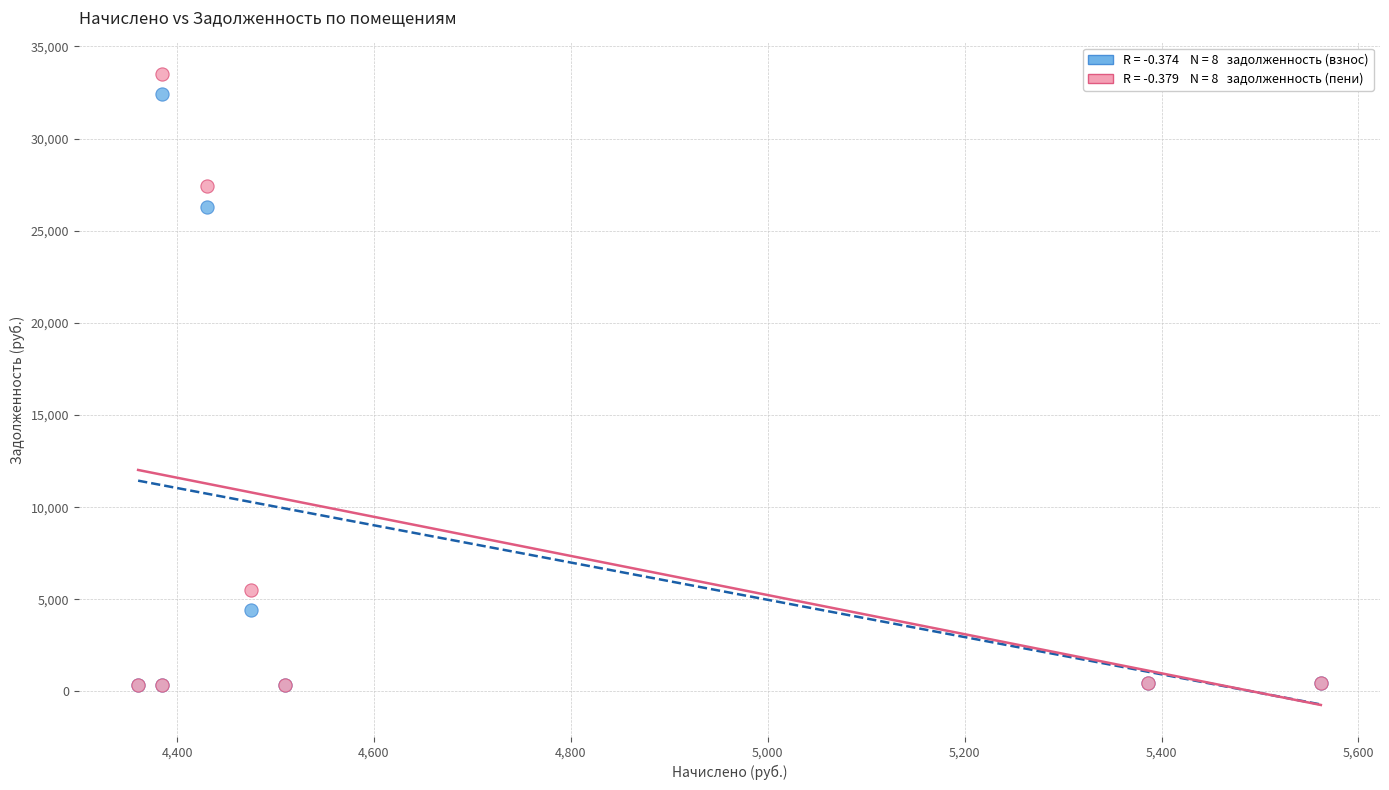

Across all series, what Y value is closest to 16931?

26301.3